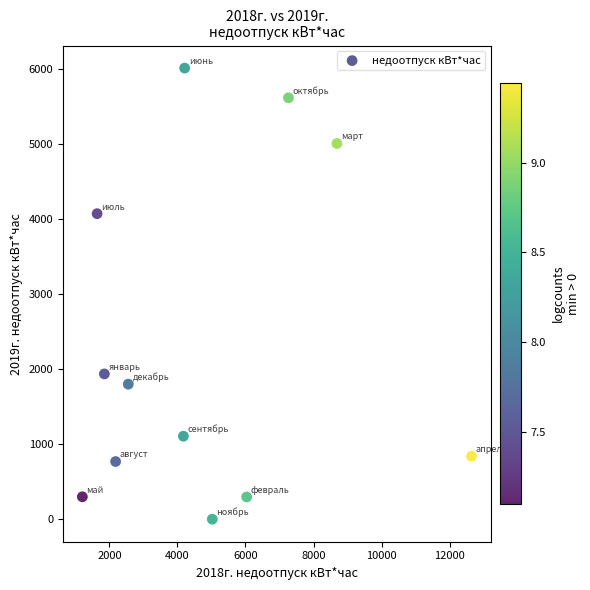

What is the average X value?

4789.9